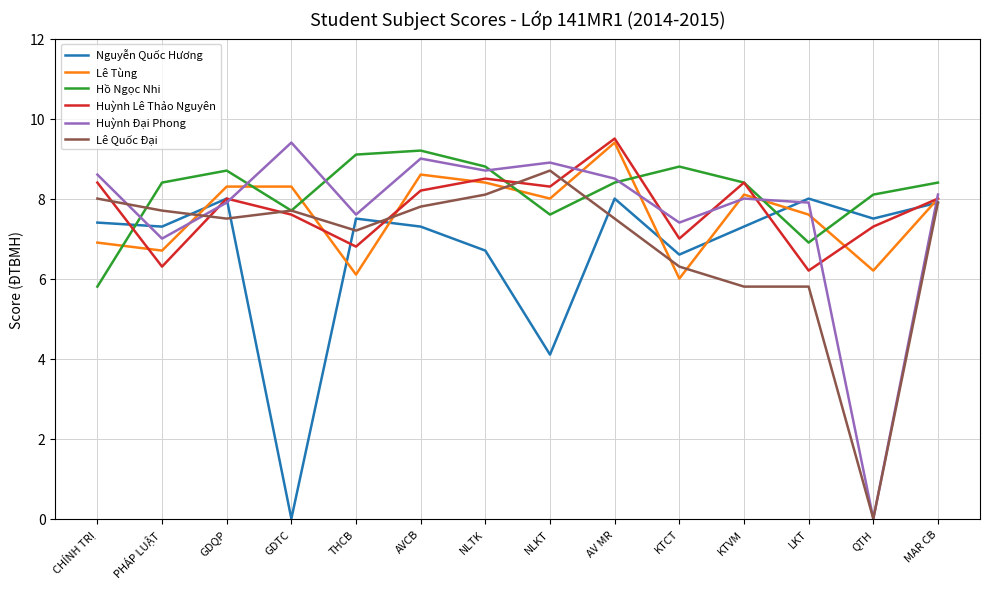

What is the maximum value for Lê Tùng?

9.4